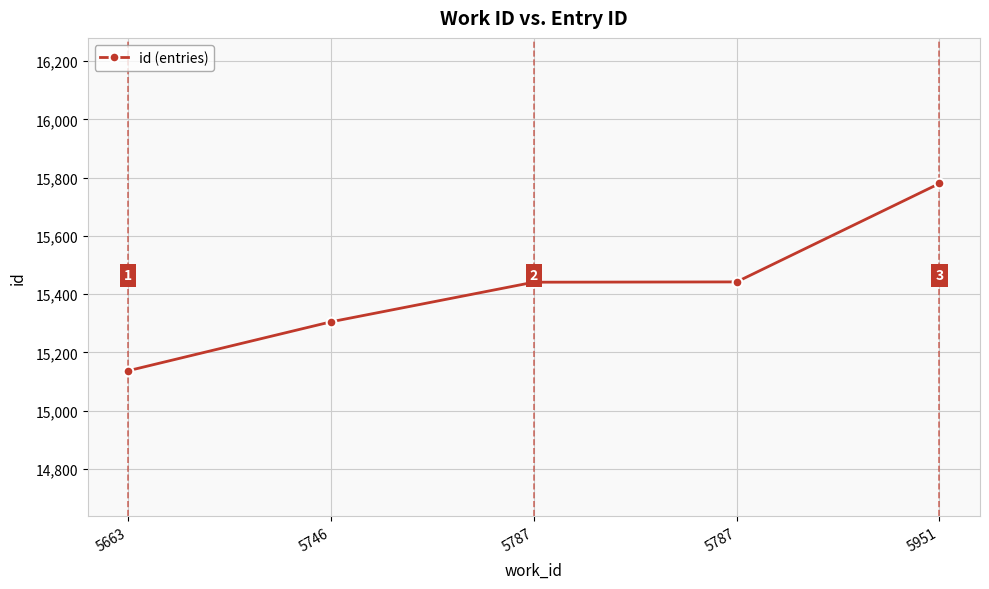

How many values are below 15441?

2